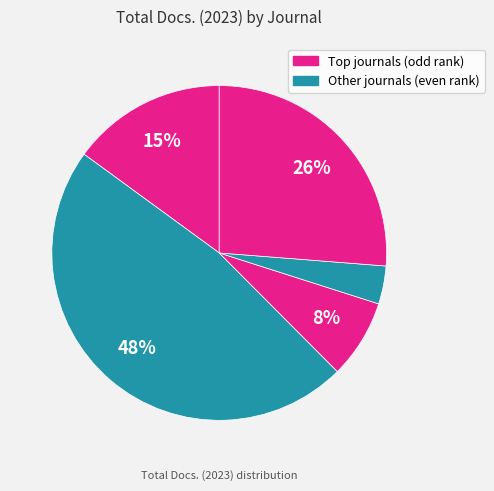

Count the number of slices in the pie.

5